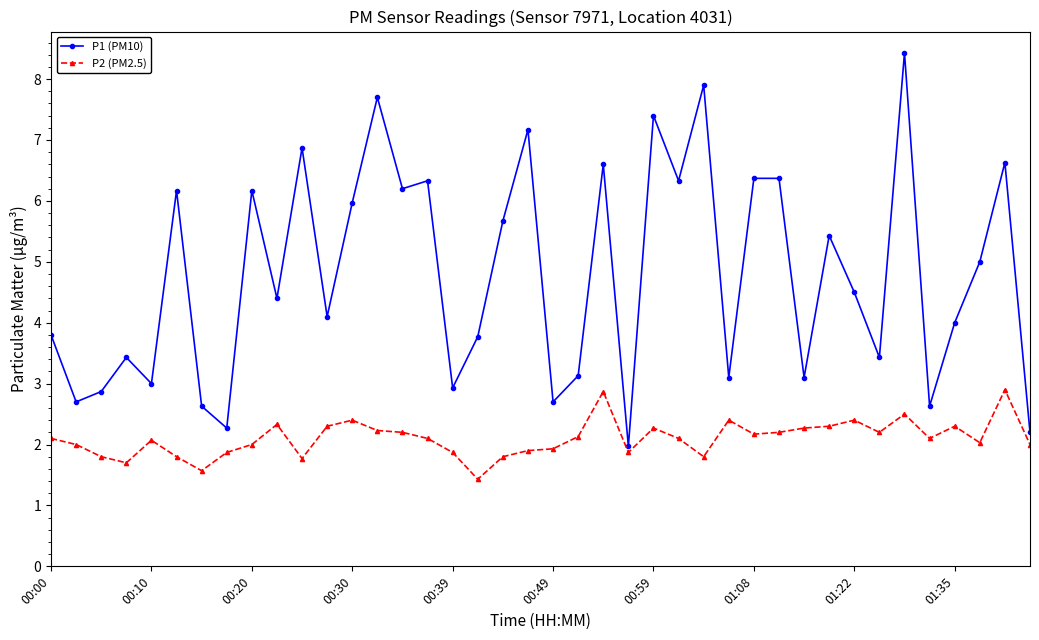

Does the chart have visible grid lines?

No